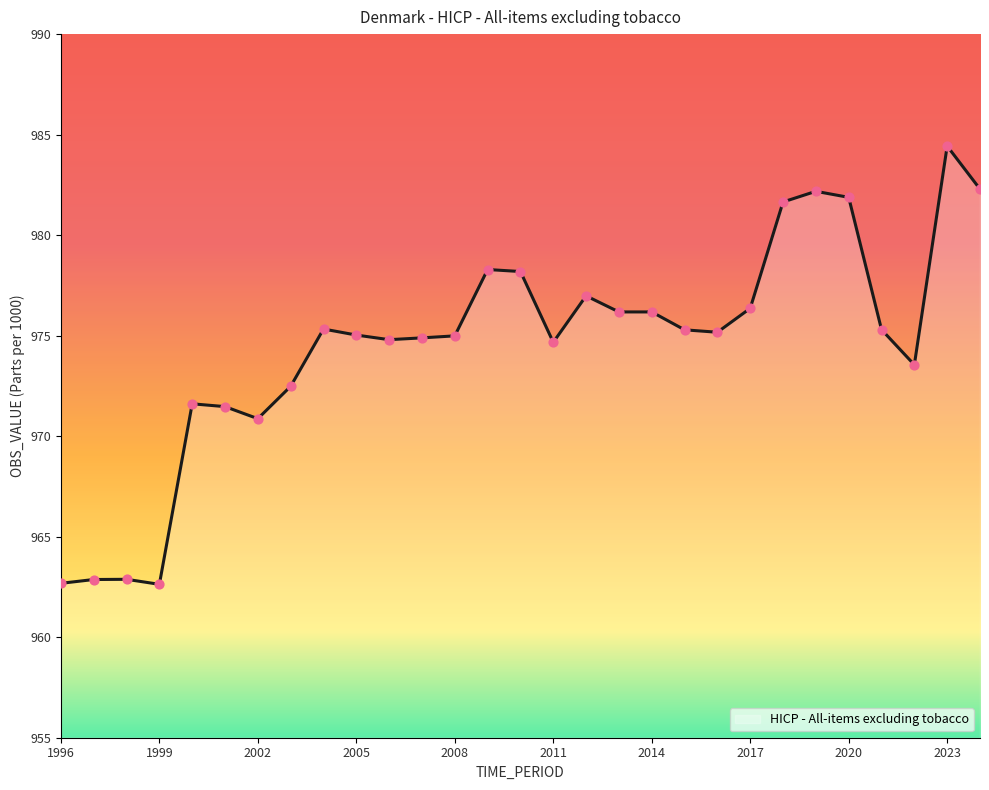

What is the maximum value shown in the chart?

984.4